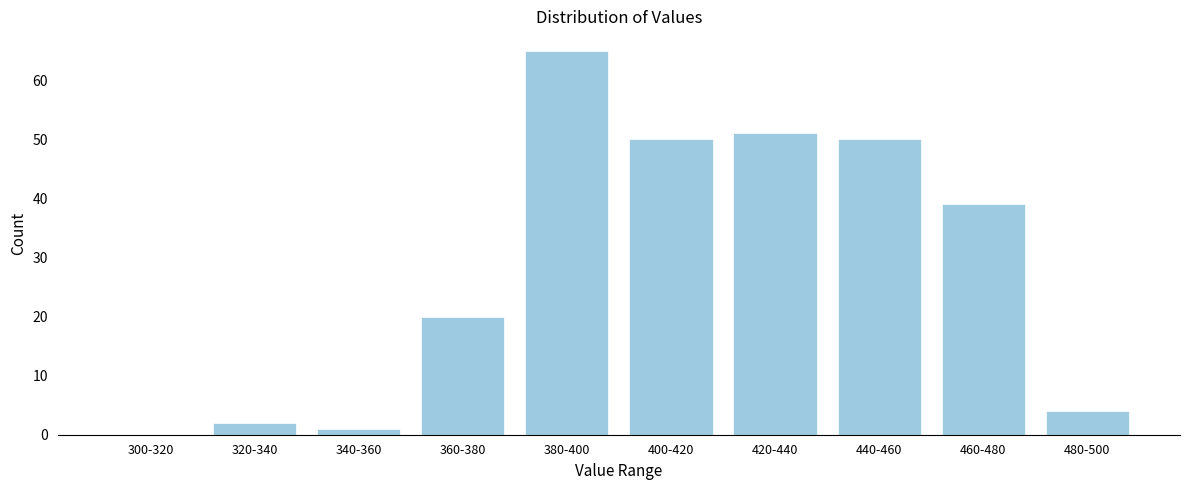

Which has a higher value, 360-380 or 420-440?

420-440